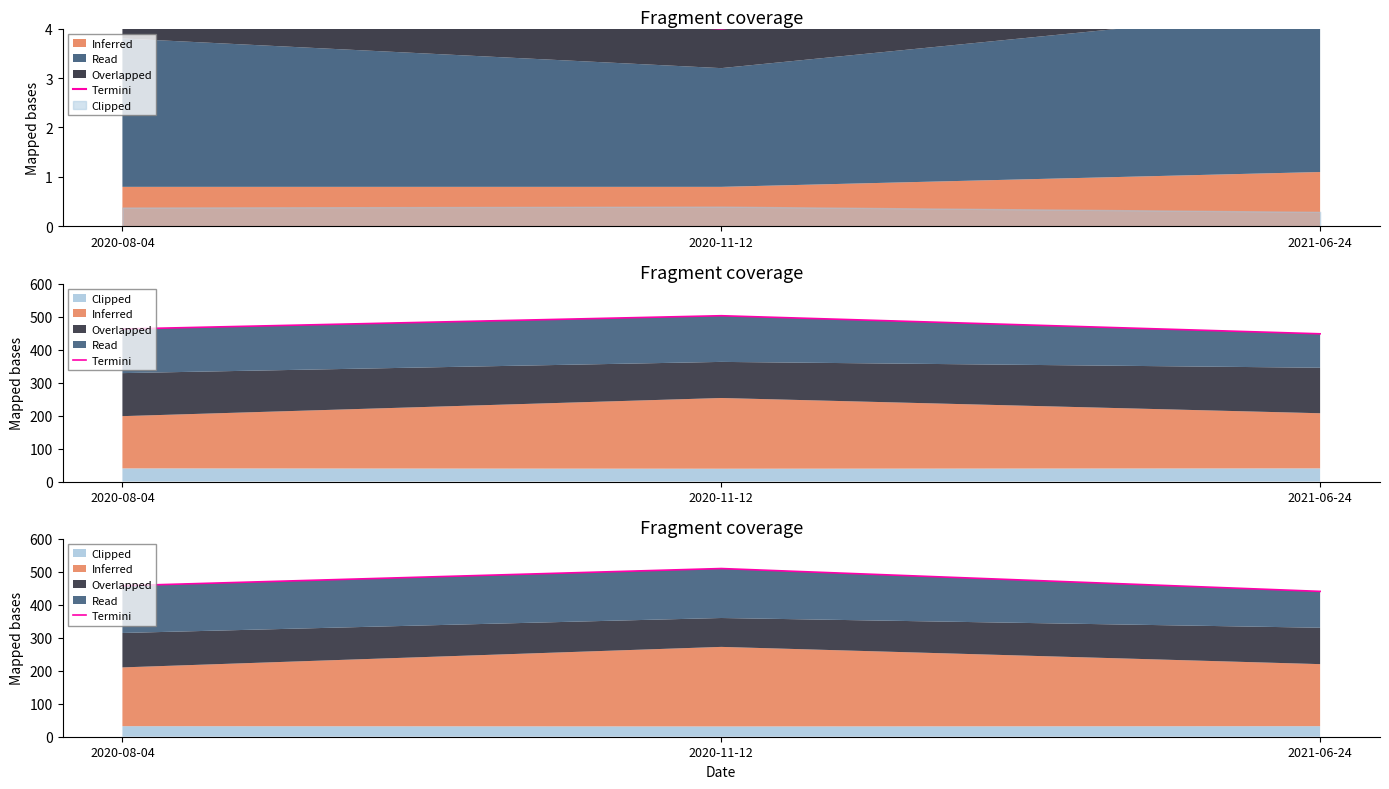

What is the label of the 3rd point from the right?

2020-08-04